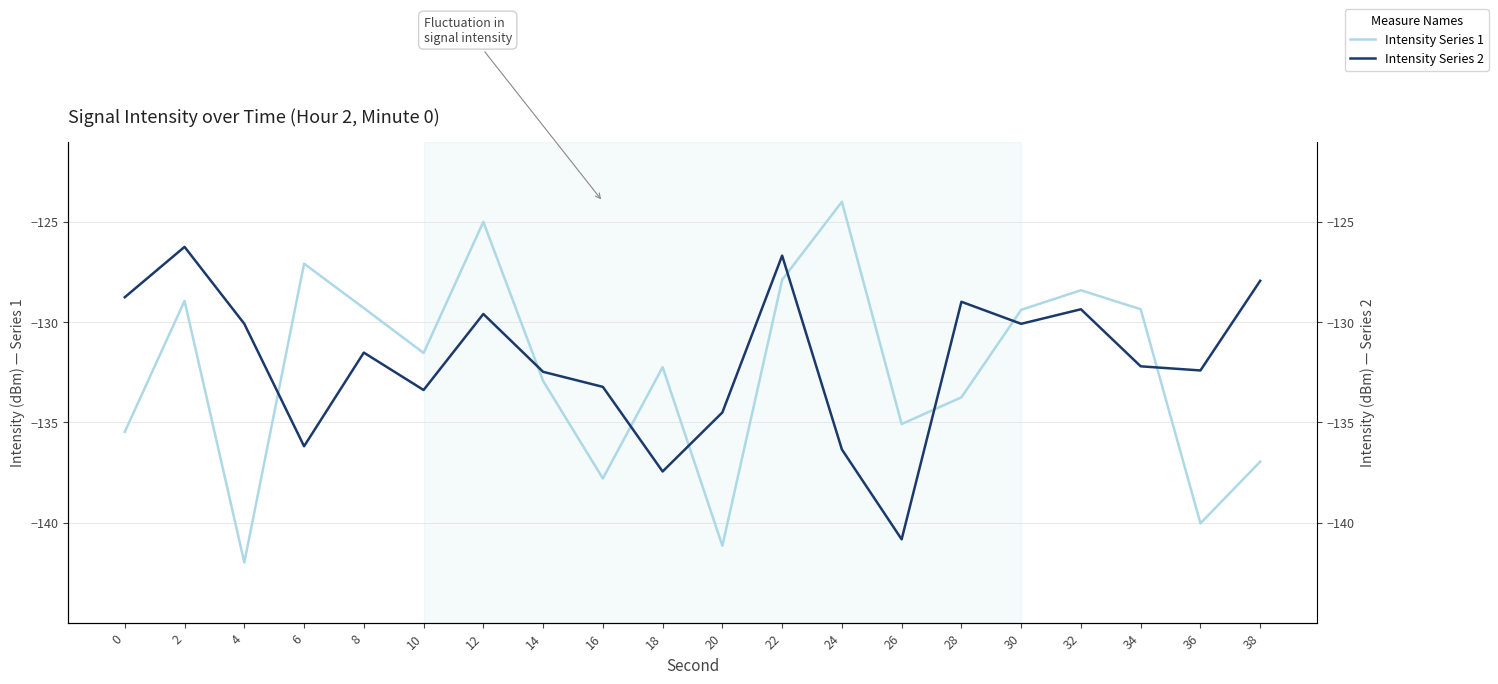

How many values in the Intensity Series 1 series are below -131?

11